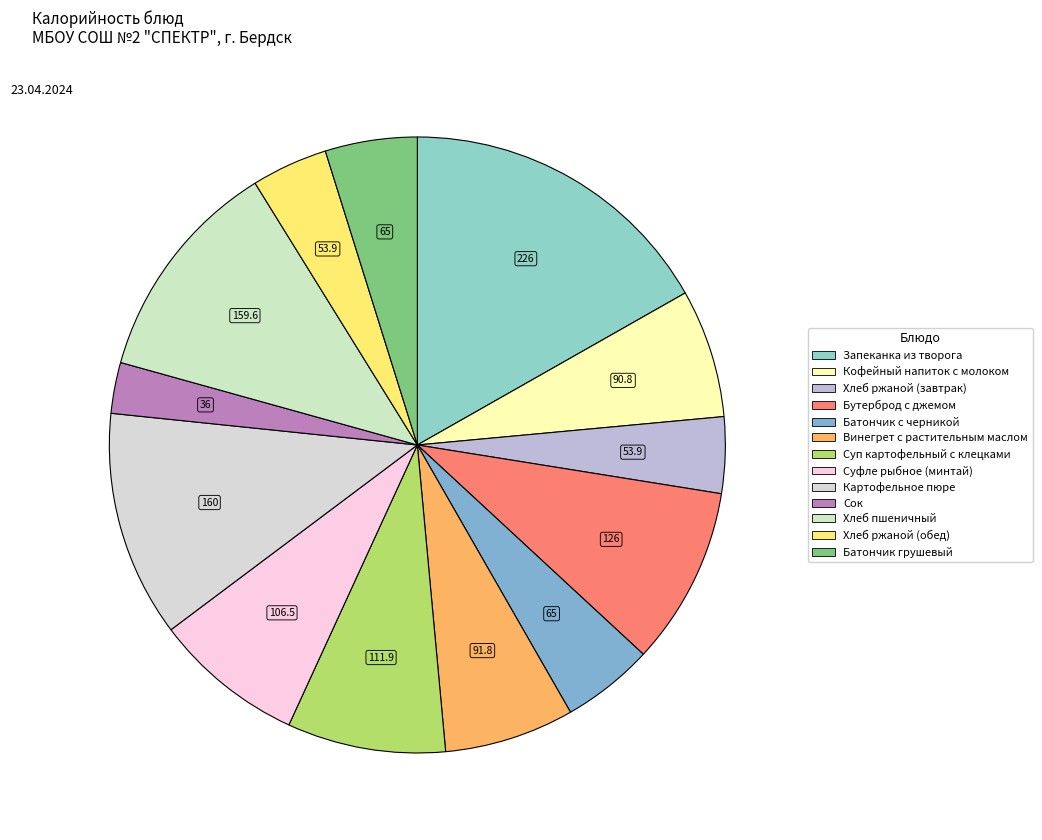

Does Хлеб ржаной (обед) represent more than half of the total?

No